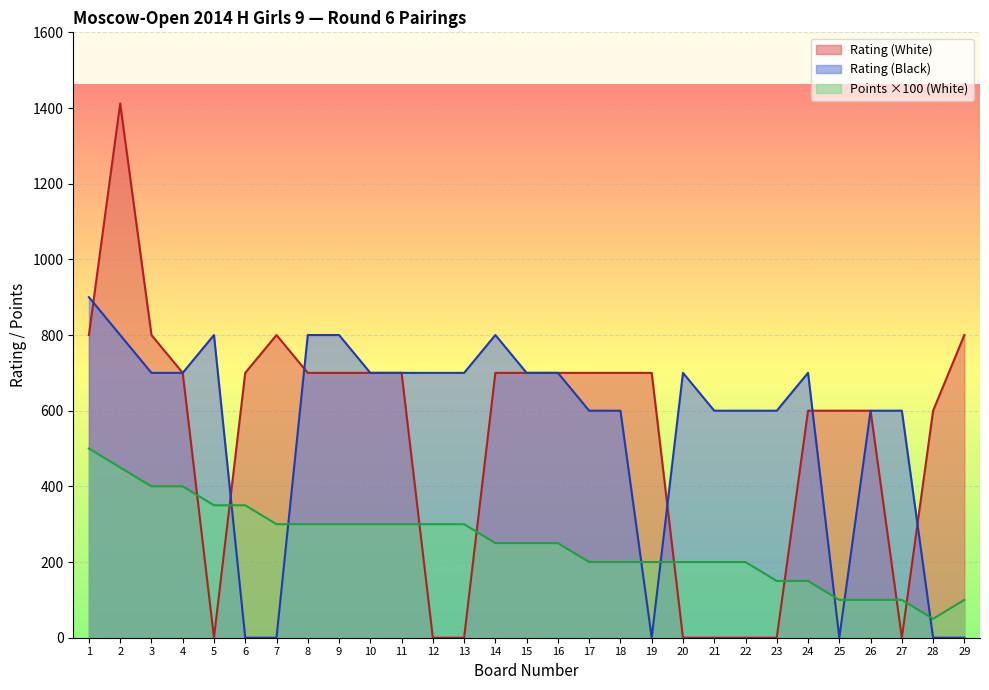

True or false: Points (White) has more than 0 interior local peaks.

False